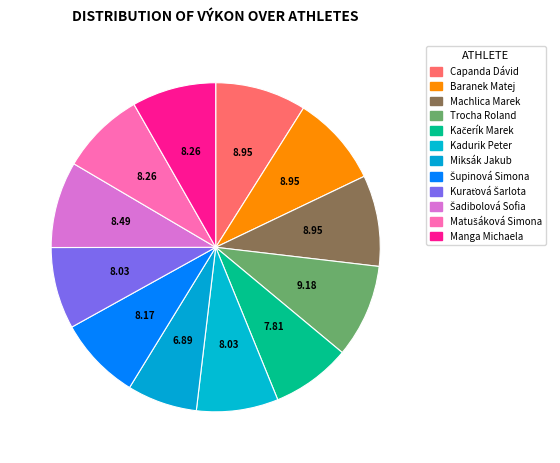

The Machlica Marek slice represents 1% of the pie. True or false?

False